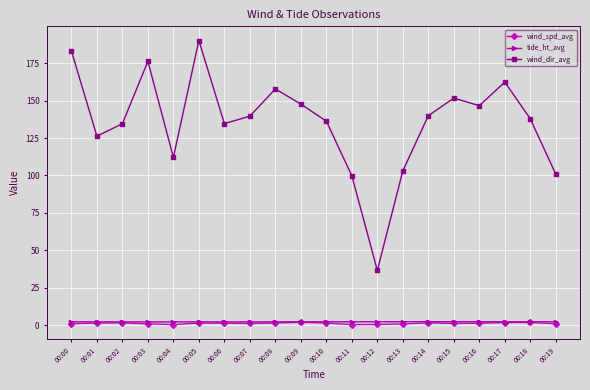

True or false: tide_ht_avg has a value of 2.2 at 00:01.

True